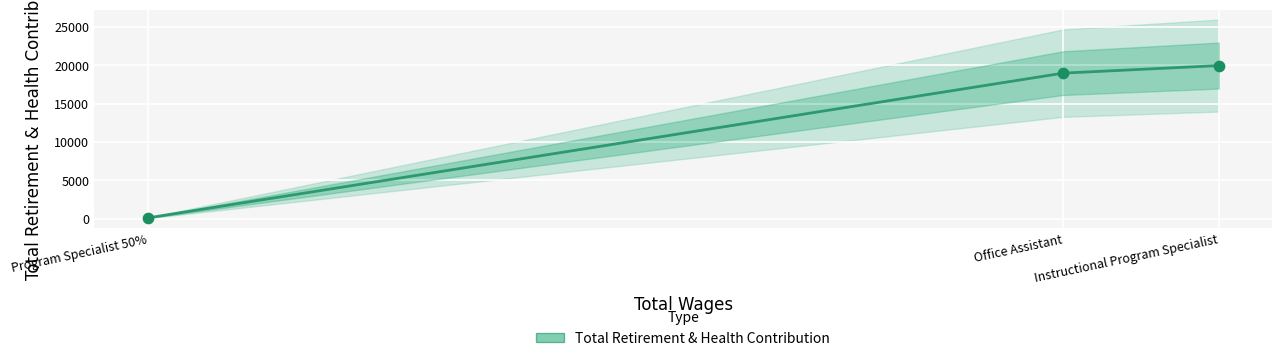

What is the change in value from Program Specialist 50% to Office Assistant?

+18844